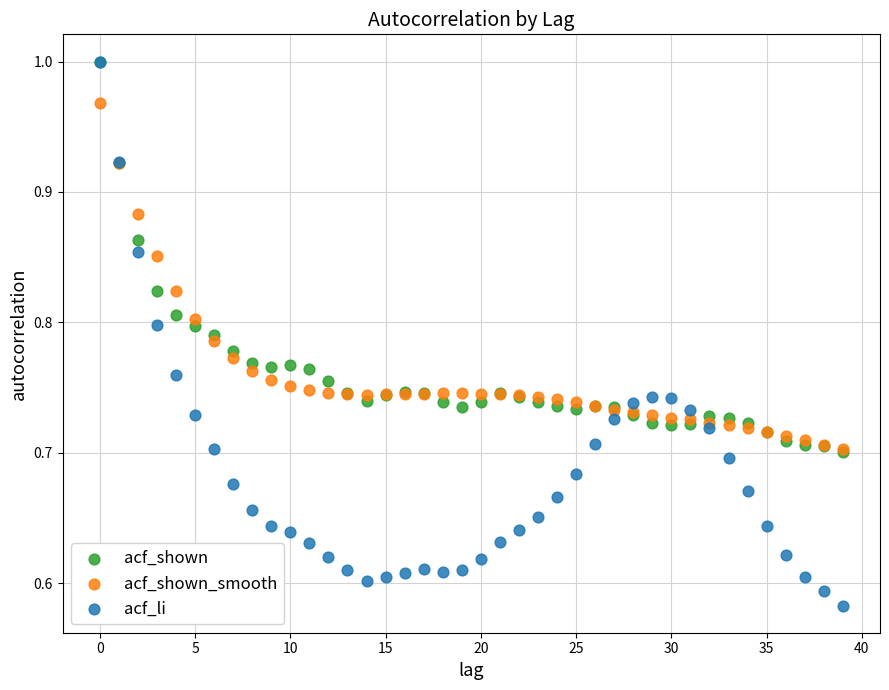

Which series reaches the minimum Y coordinate?

acf_li